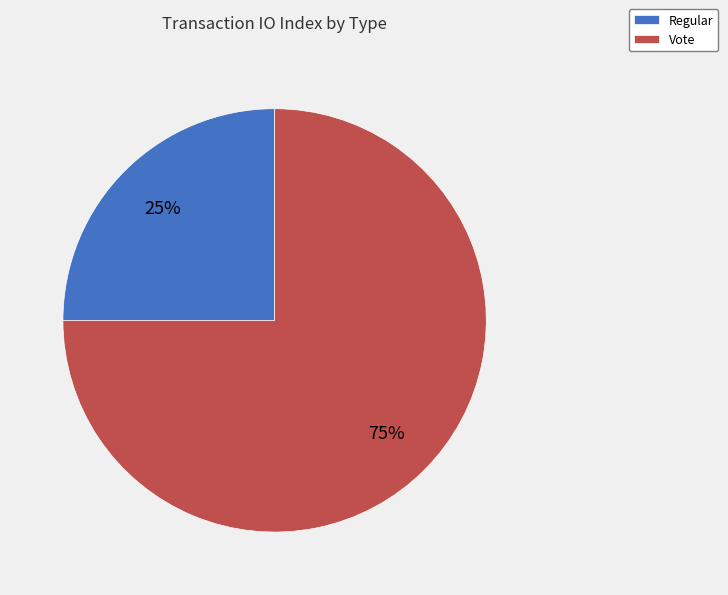

Between Vote and Regular, which is larger?

Vote